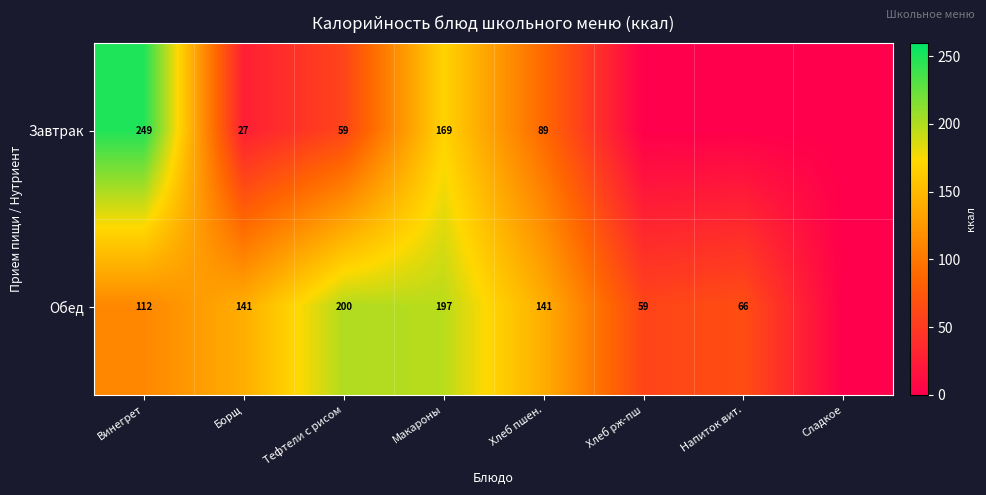

How many data points does each series have?

8